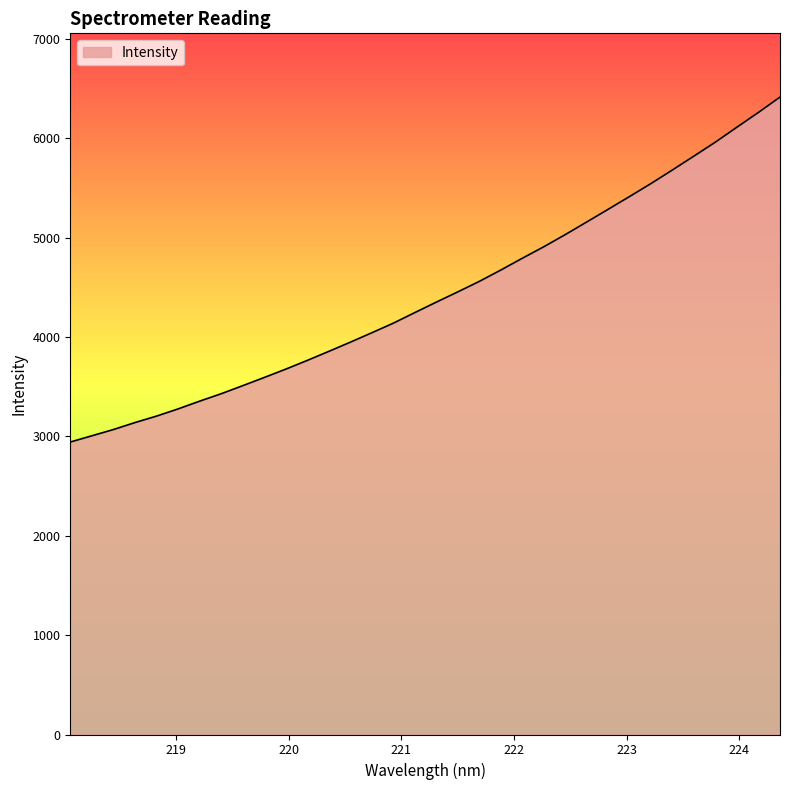

Count the number of values greater than 4349.

17